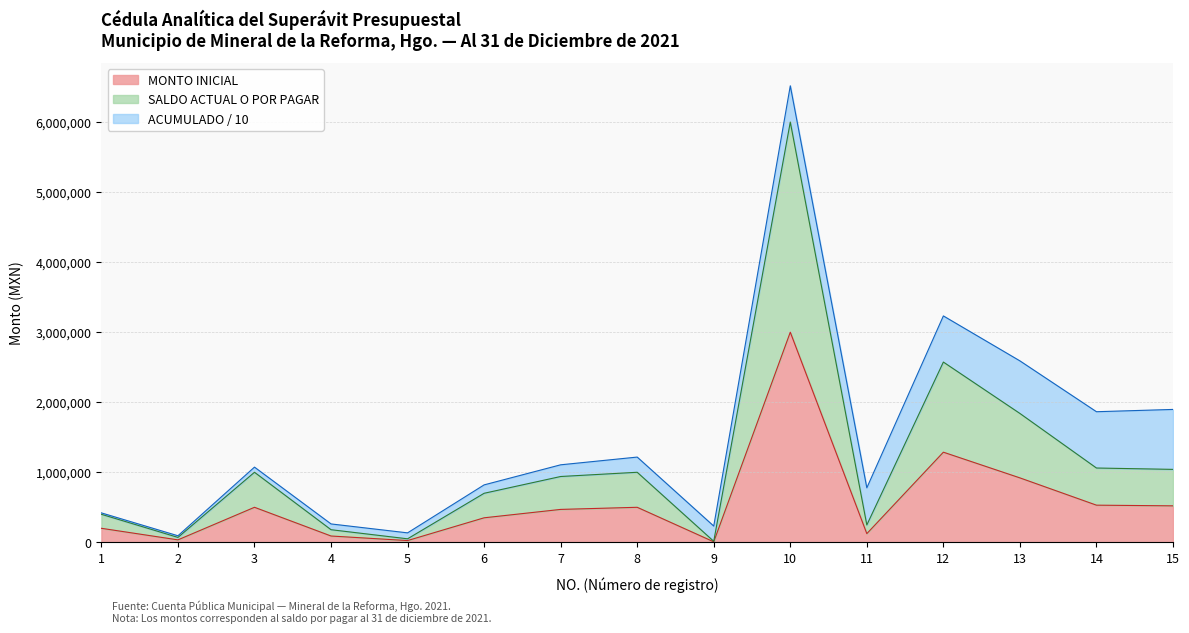

What is the value of the PAPELERÍA Y ARTÍCULOS DE ESCRITORIO point at the 7th from the left?

469800.0